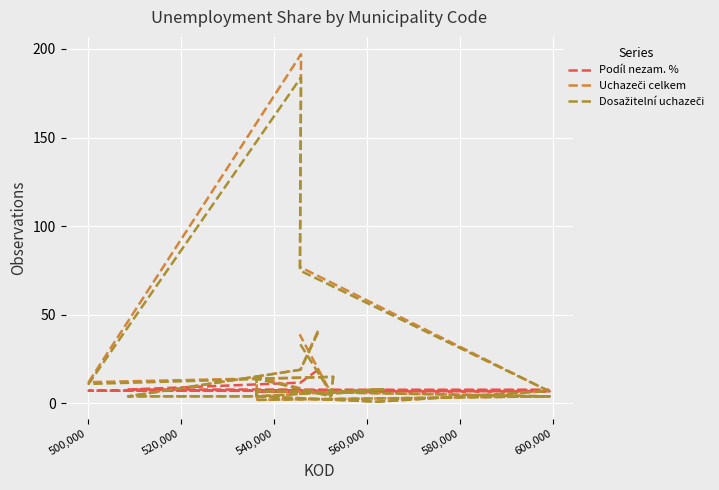

Does the chart display data point markers on the line(s)?

No